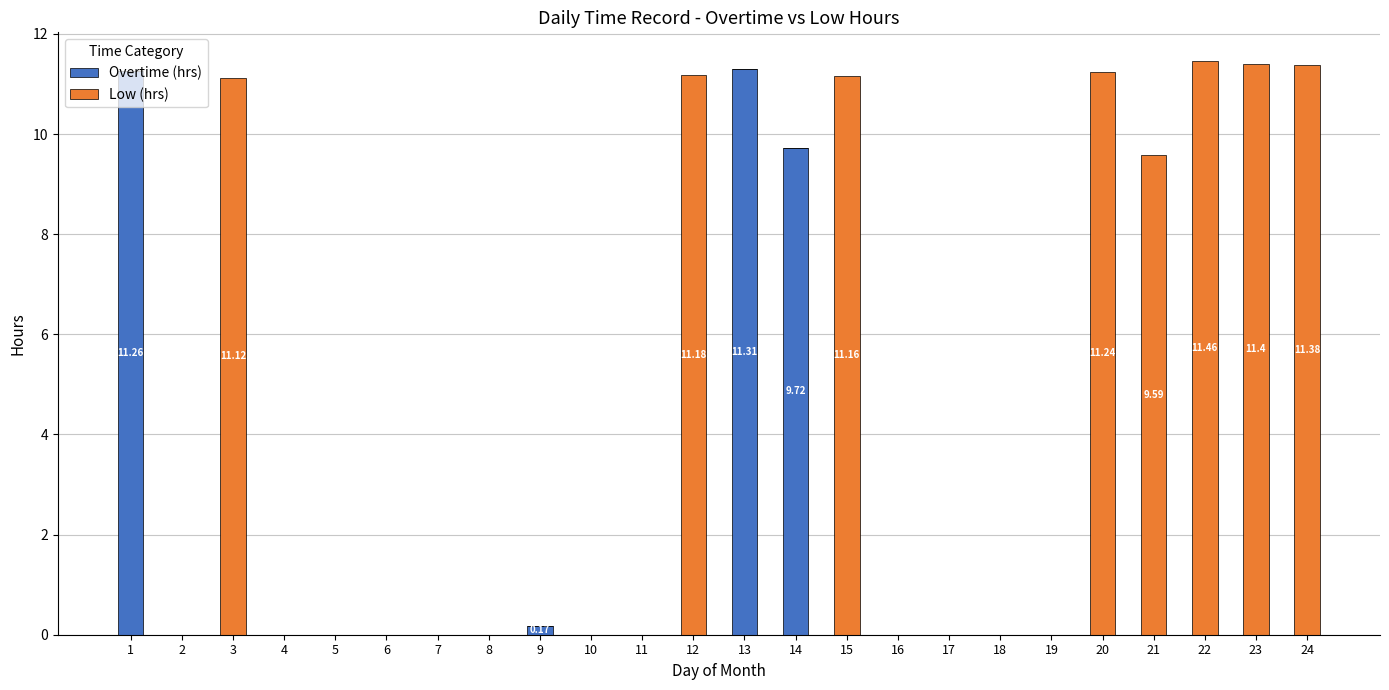

What is the sum of all Overtime (hrs) values?

32.5